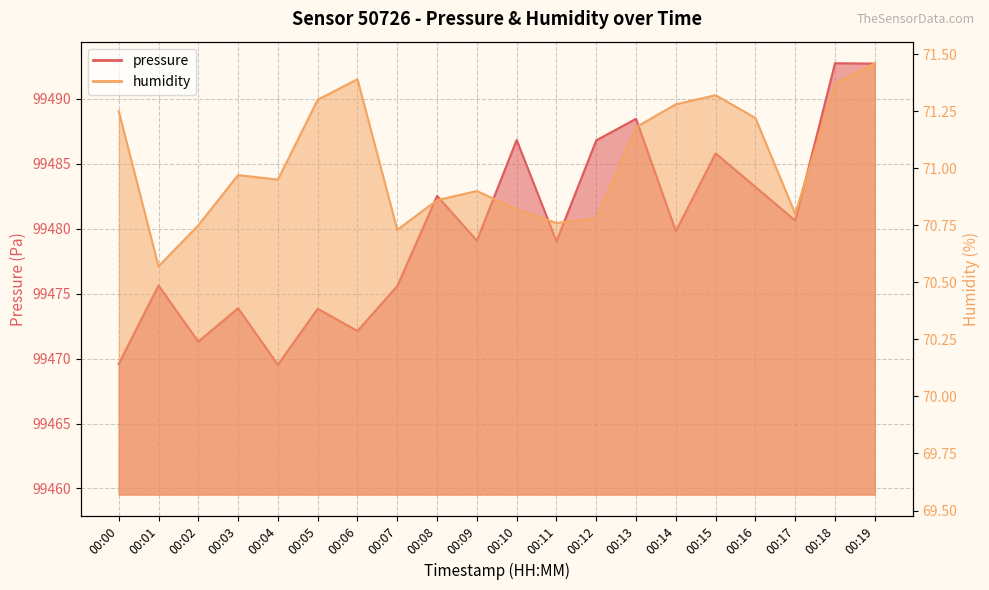

True or false: pressure and humidity cross at least once.

False